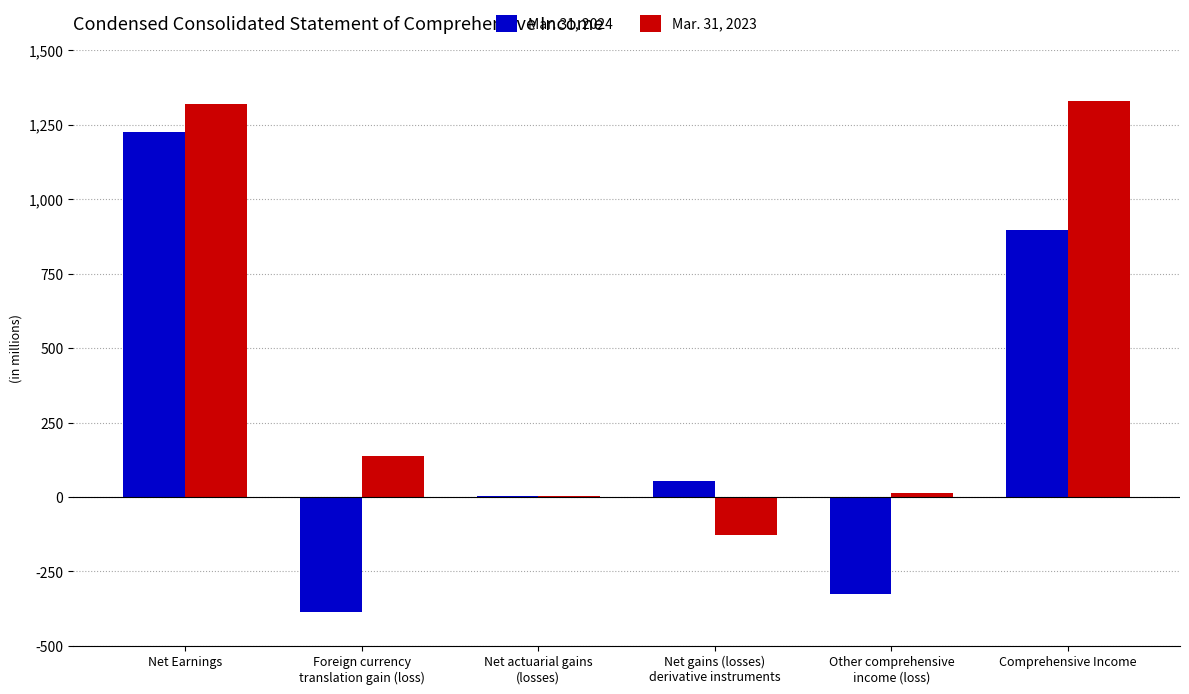

Reading right to left, transcribe all the data shown in this chart.

Mar. 31, 2024: 898	-327	55	4	-386	1225
Mar. 31, 2023: 1330	12	-129	2	139	1318